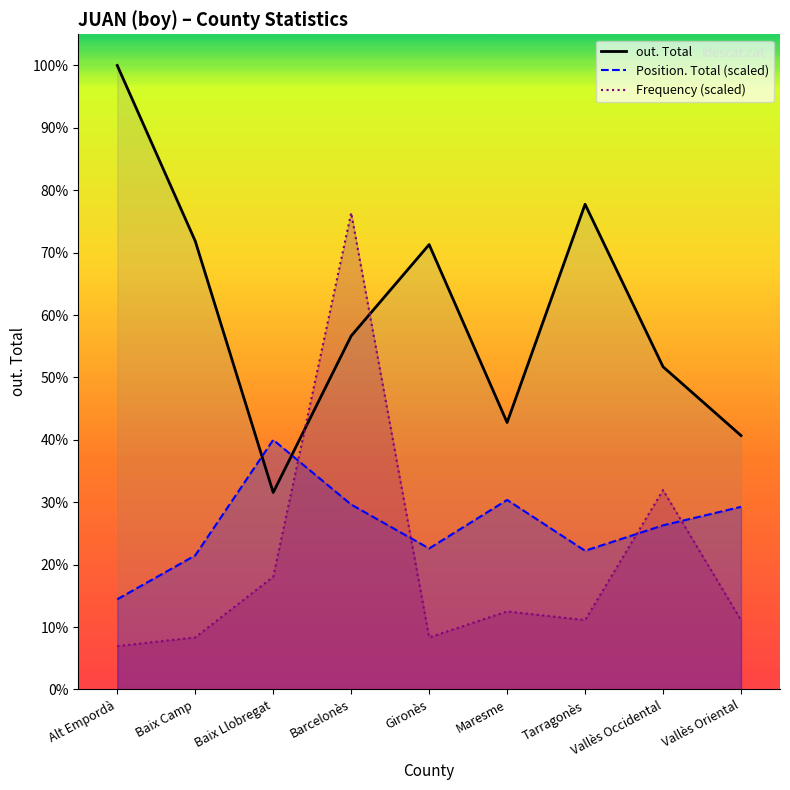

Reading left to right, list all the values displayed in this chart.

out. Total: 526.0	378.0	166.0	298.0	375.0	225.0	409.0	272.0	214.0
Position. Total (scaled): 76.0	113.0	210.4	155.9	118.8	159.7	116.9	138.3	153.9
Frequency (scaled): 36.5	43.8	95.0	401.8	43.8	65.8	58.4	168.0	58.4